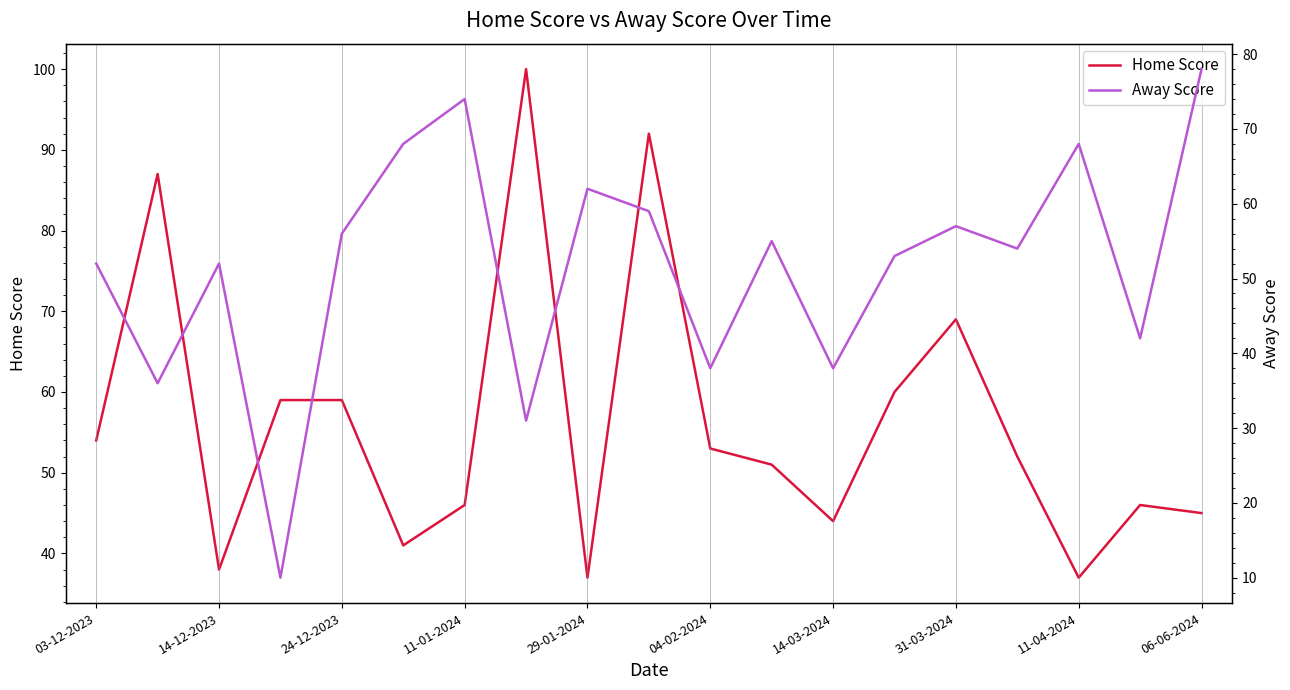

Is it true that Home Score equals 49 at 29-01-2024?

False